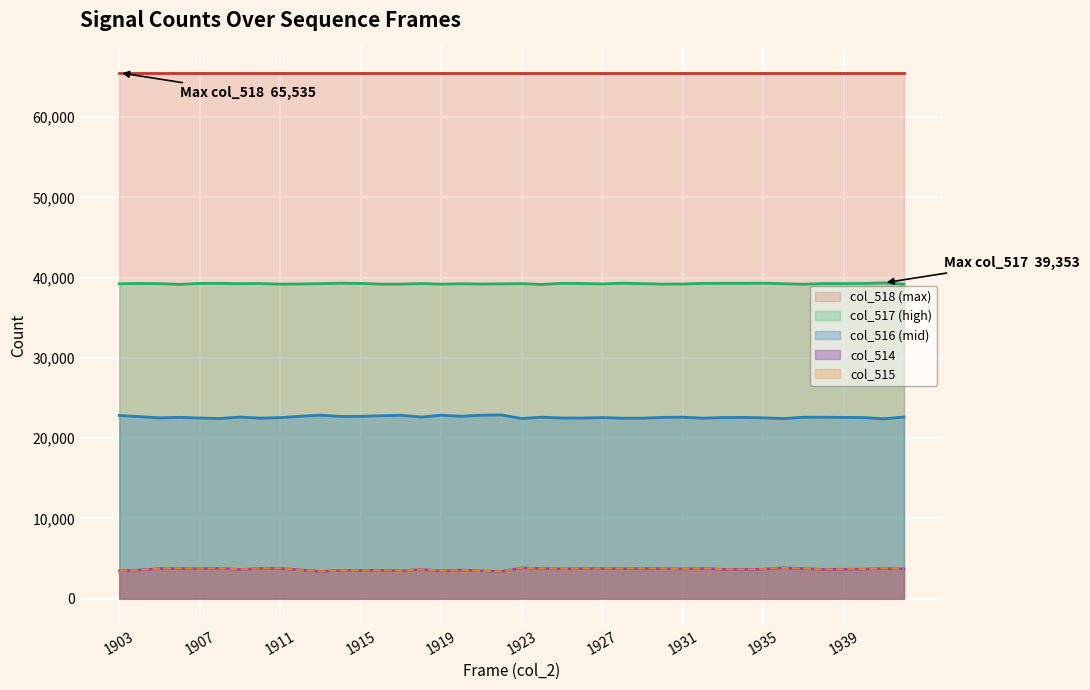

At 10, list the series in order from largest to smallest.

col_518 series, col_517 series, col_516 series, col_514 series, col_515 series